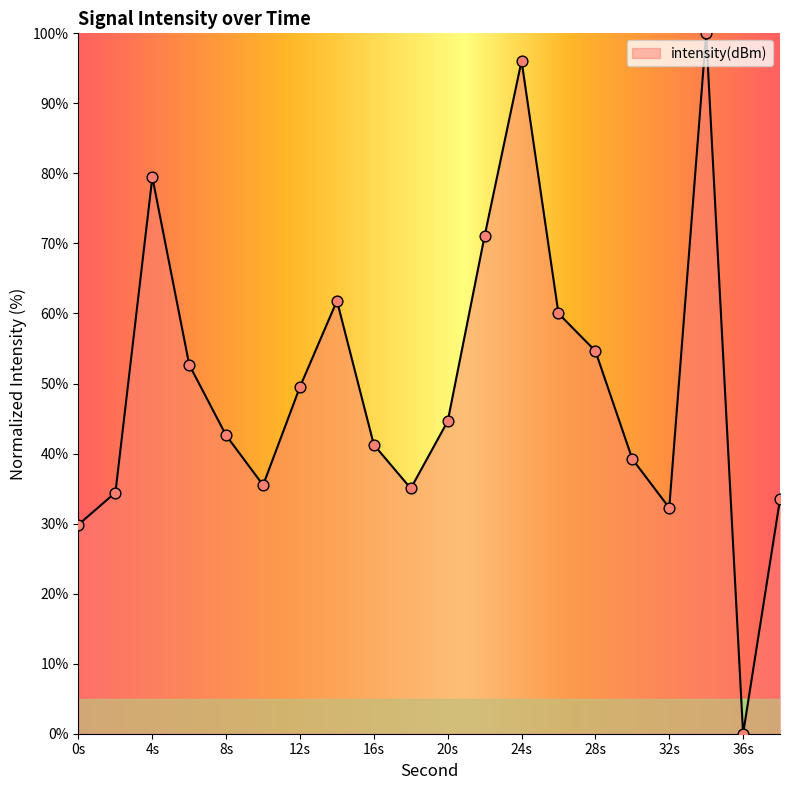

What is the greatest value displayed?

100.0